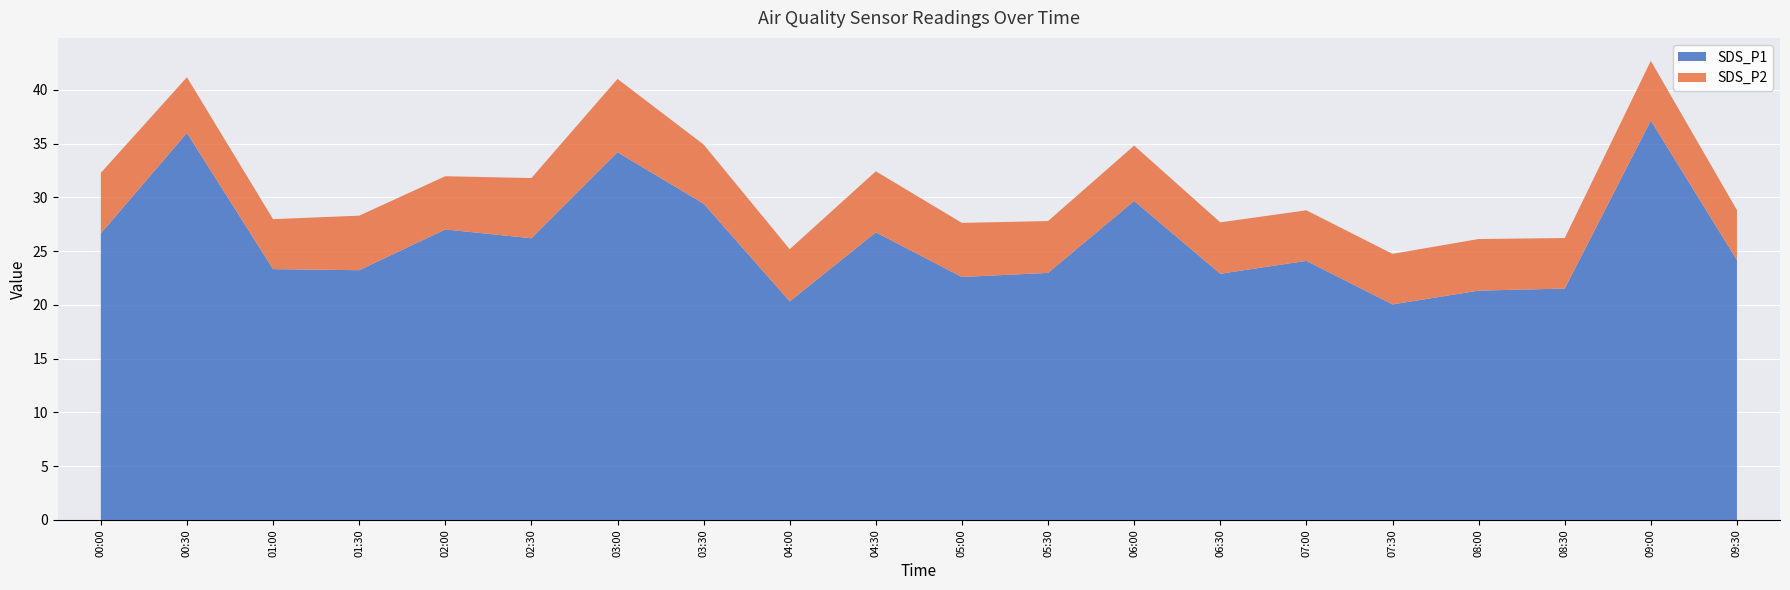

What is the difference between the SDS_P1 values at 06:30 and 08:00?

1.6